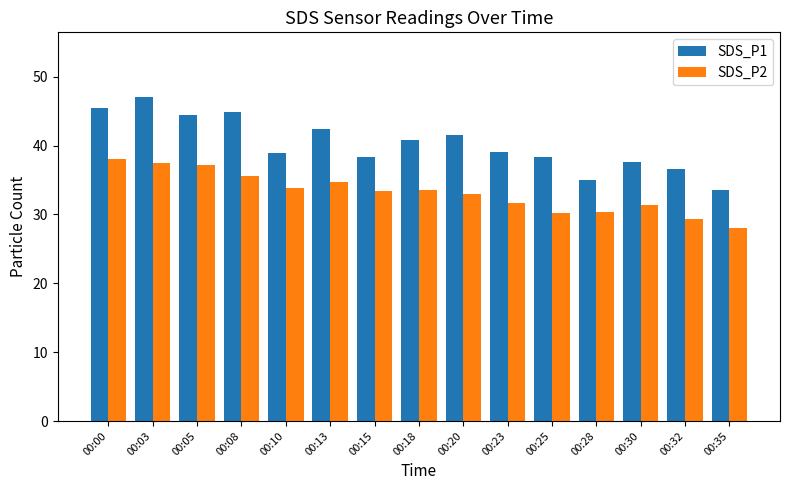

What is the difference between the second highest and second lowest values in the SDS_P2 series?

8.2